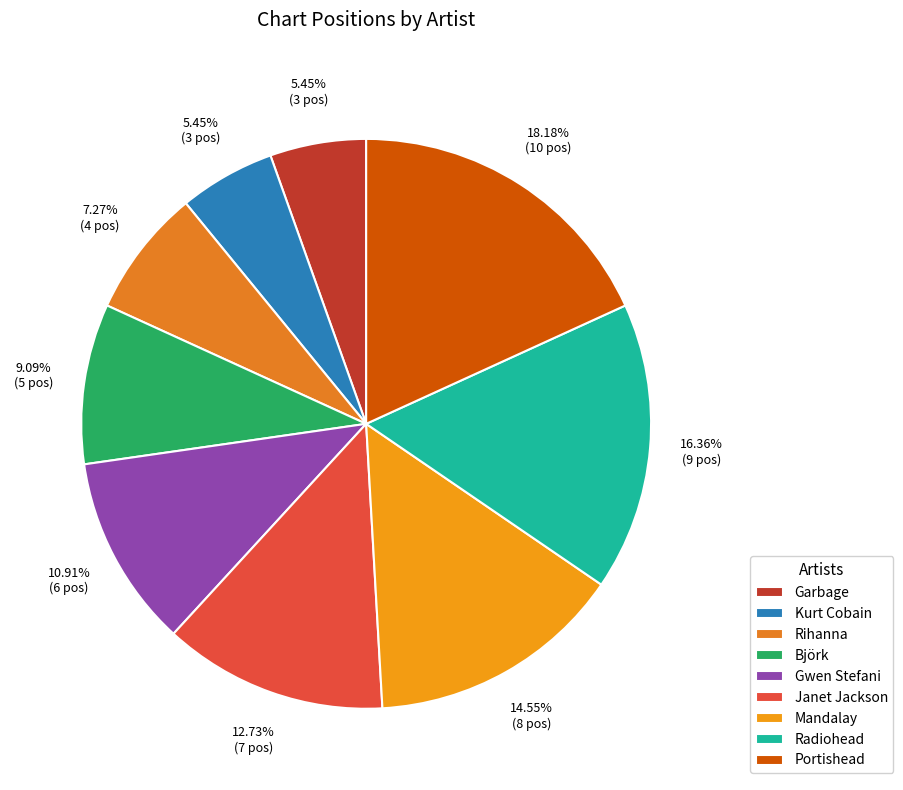

True or false: Radiohead accounts for 30% of the total.

False